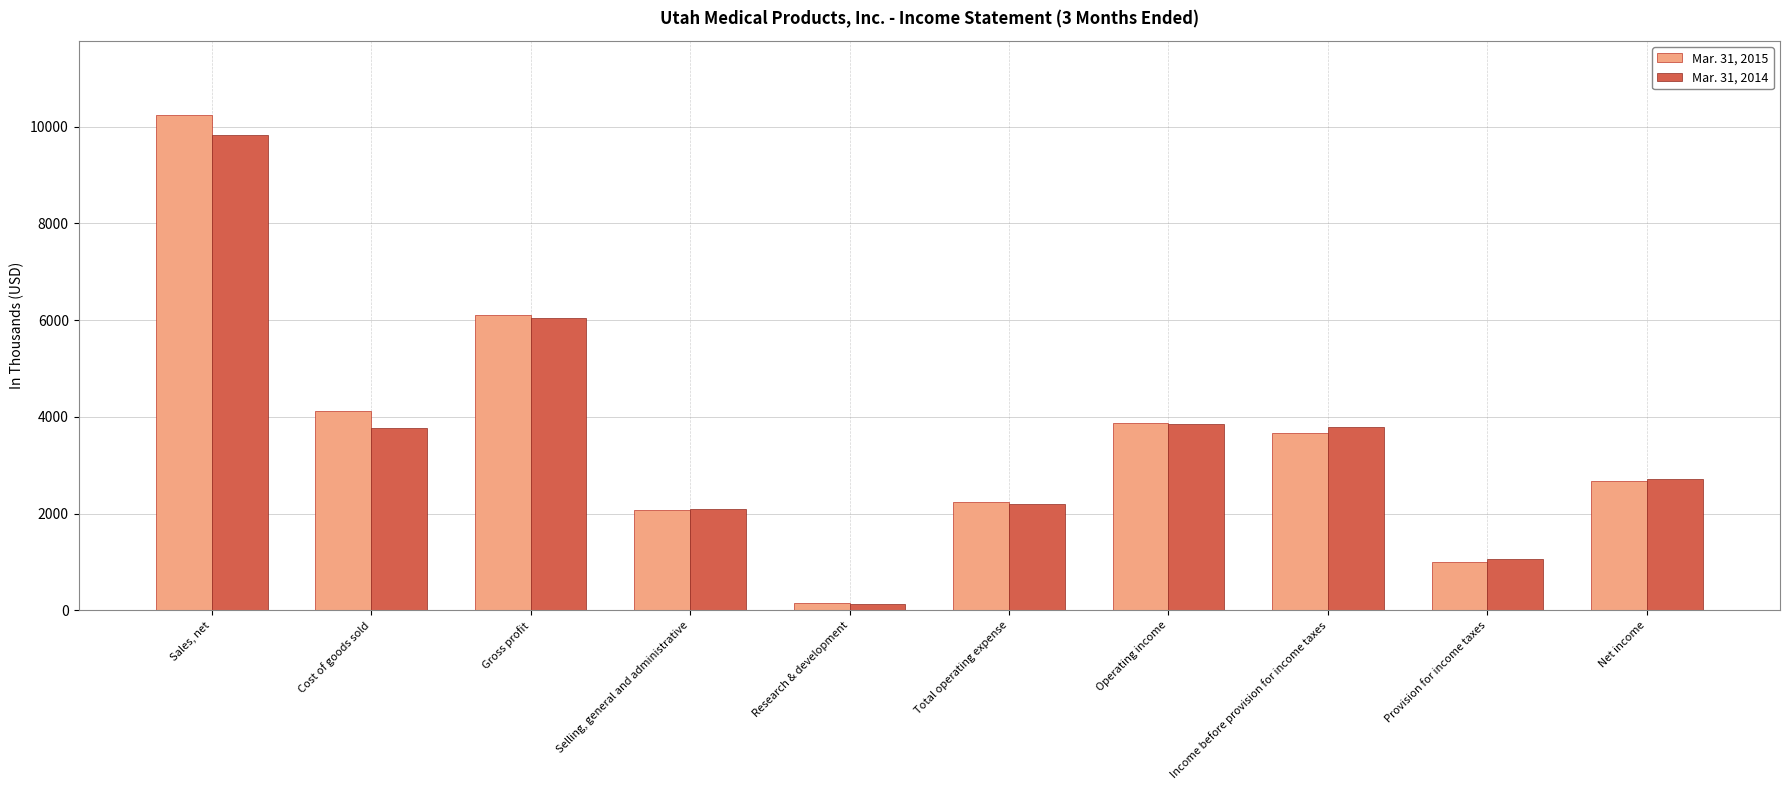

How many groups of bars are there?

10